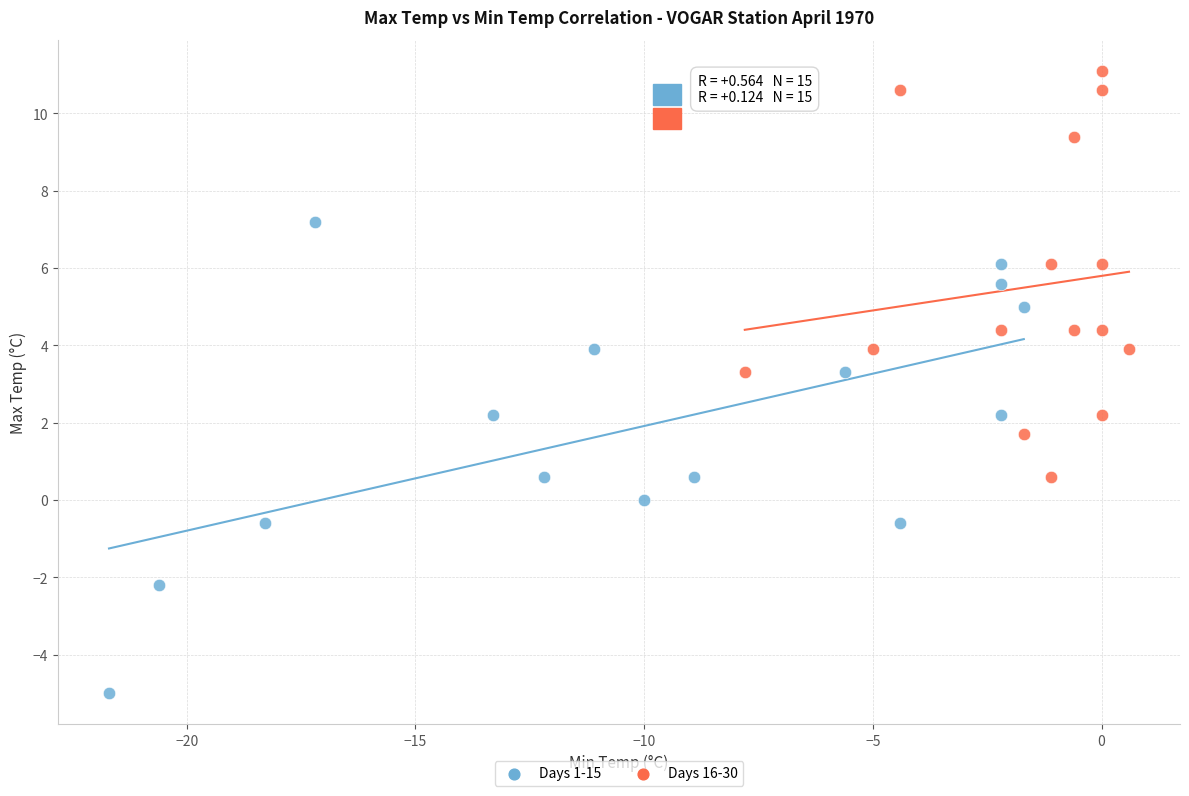

Which series reaches the minimum Y coordinate?

Days 1-15